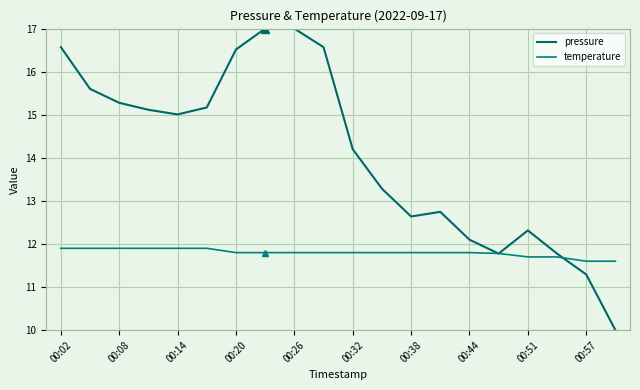

Is this an area chart (filled region under the line)?

No